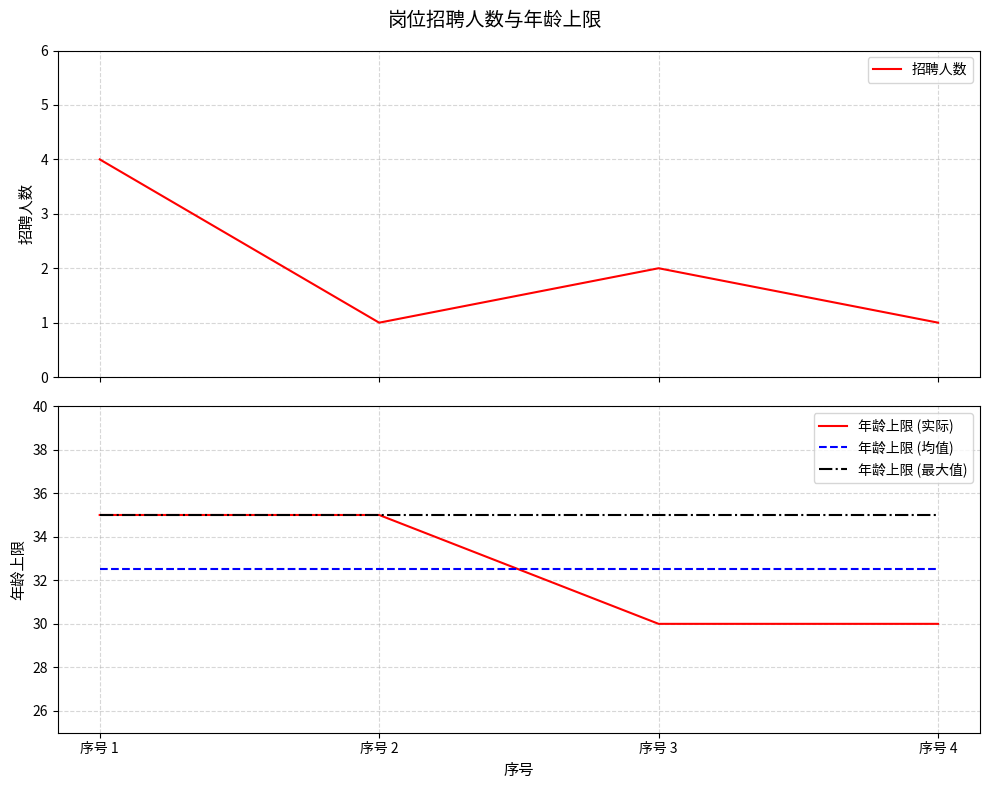

What is the total value across all series at 序号 2?

103.5